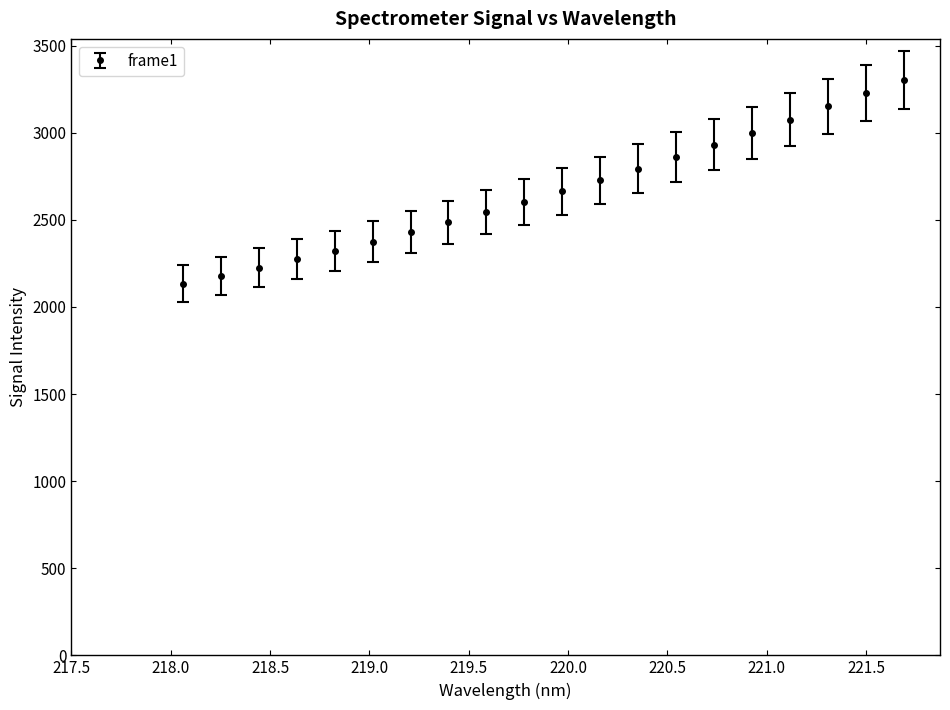

What is the maximum value shown in the chart?

3301.2